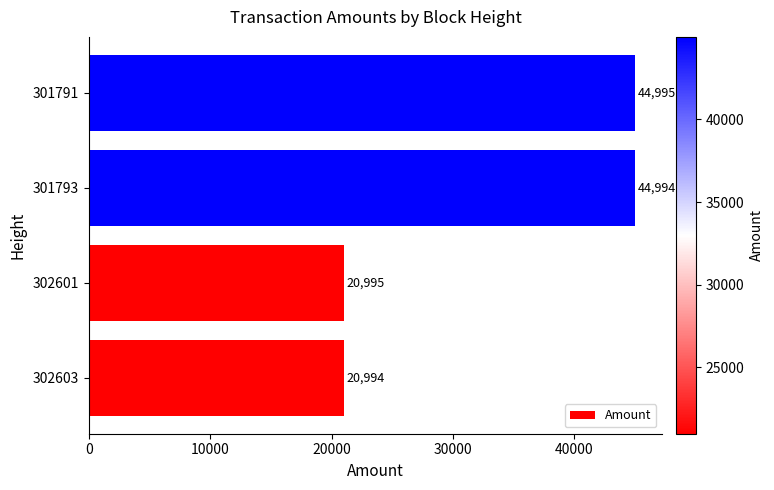

Rank the categories by value from highest to lowest.

301791, 301793, 302601, 302603